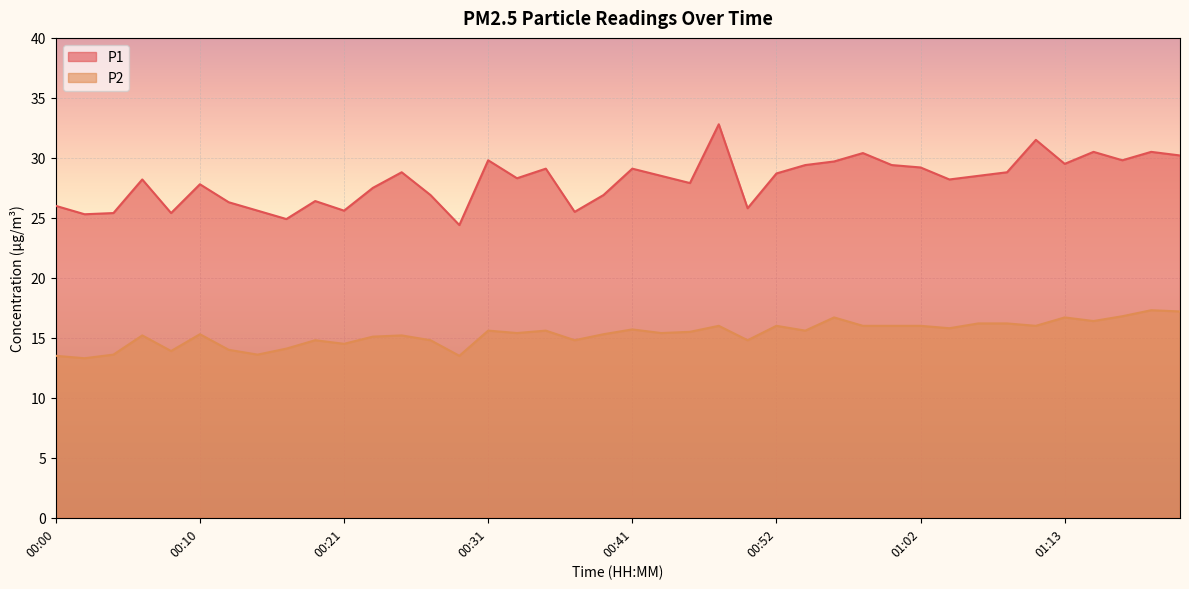

At which label does P1 first exceed 28?

00:06